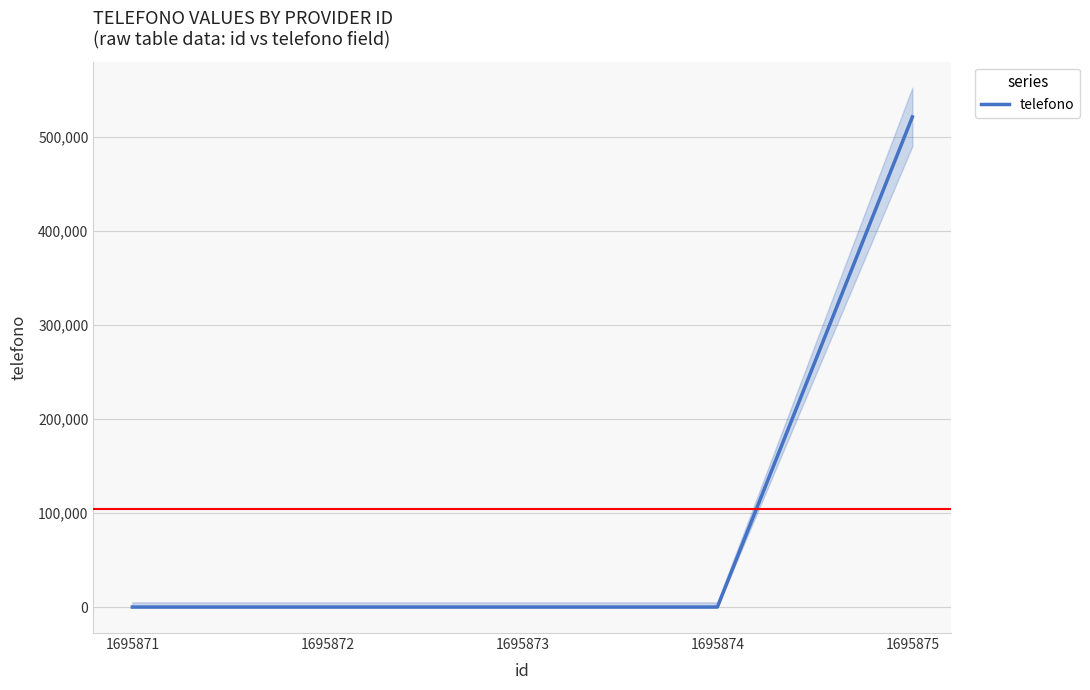

How many lines are shown in the chart?

1